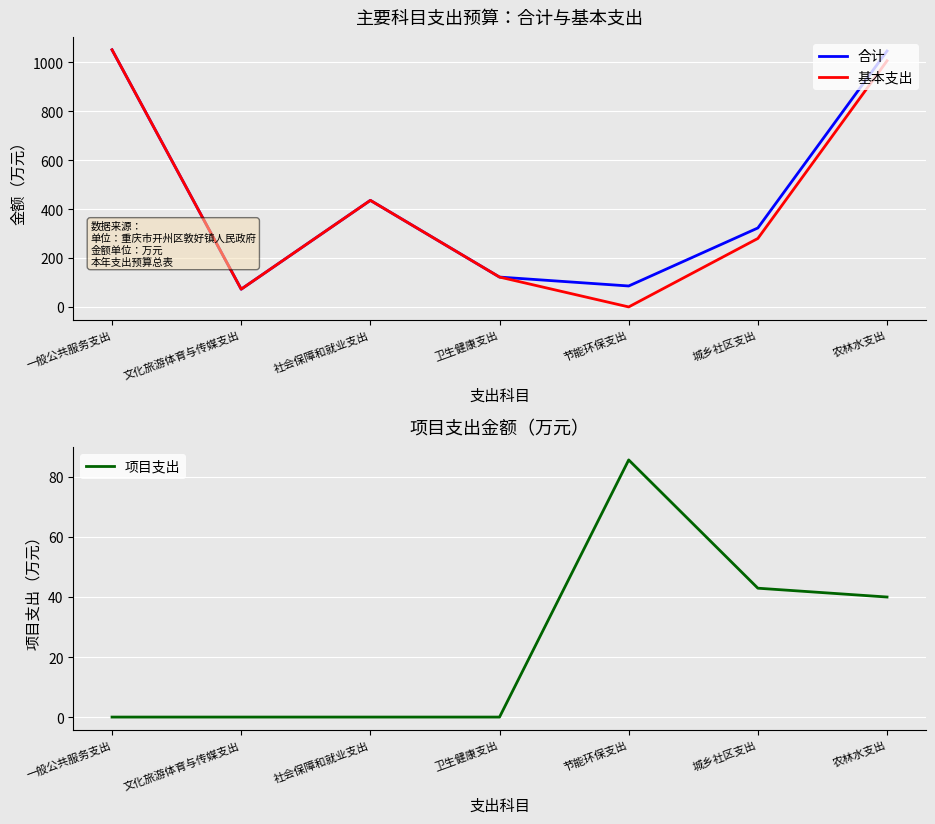

What is the sum of the 基本支出 values at 城乡社区支出 and 一般公共服务支出?

1331.8